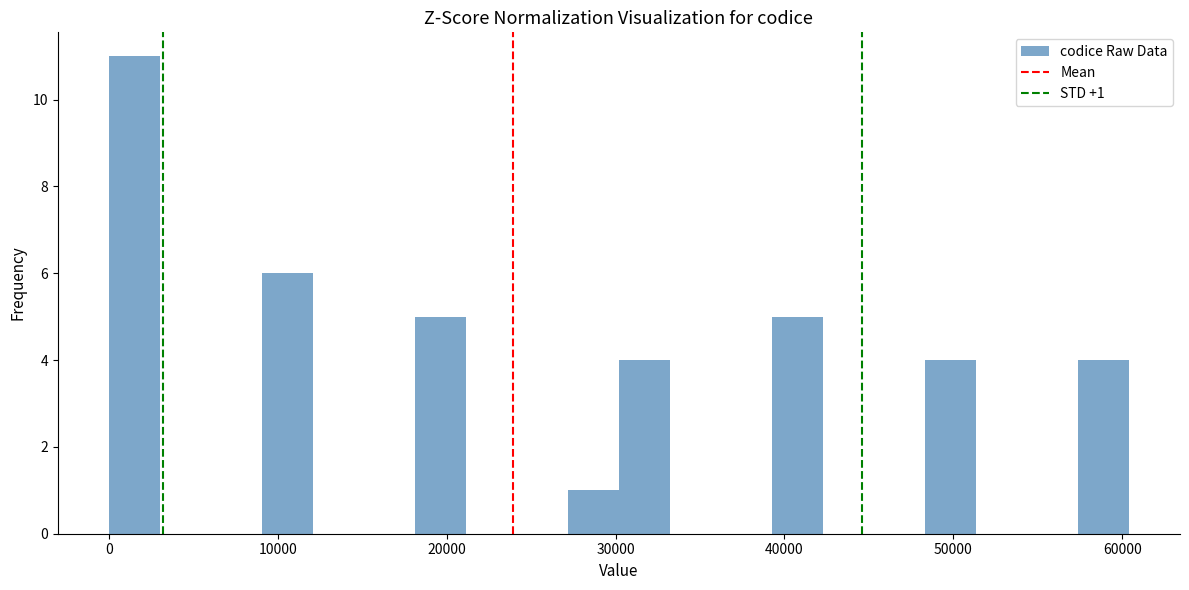

Around what value on the x-axis is the tallest bar? Give the approximate position of its centre, as read against the axis.

2000